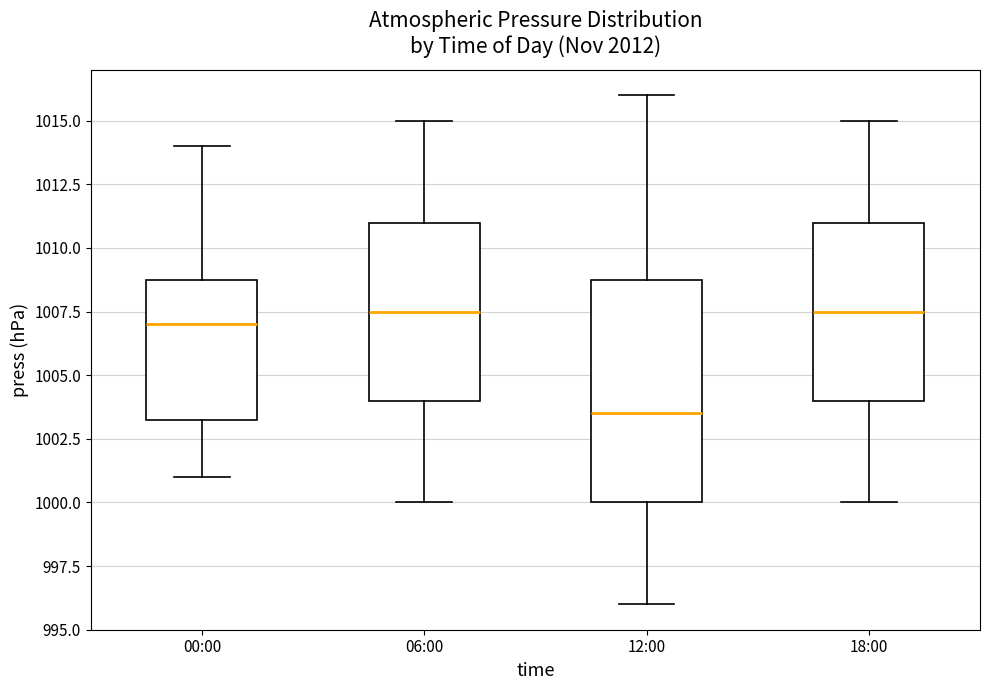

Reading left to right, read every box against the y-axis: the position of its median line, the range the box covers, and the ends of its whiskers. The values are not printed on the chart, so give them approximately, as read against the axis.

00:00: median 1007.0, box 1003.5 to 1009.0, whiskers 1001.0 to 1014.0
06:00: median 1007.5, box 1004.0 to 1011.0, whiskers 1000.0 to 1015.0
12:00: median 1003.5, box 1000.0 to 1009.0, whiskers 996.0 to 1016.0
18:00: median 1007.5, box 1004.0 to 1011.0, whiskers 1000.0 to 1015.0